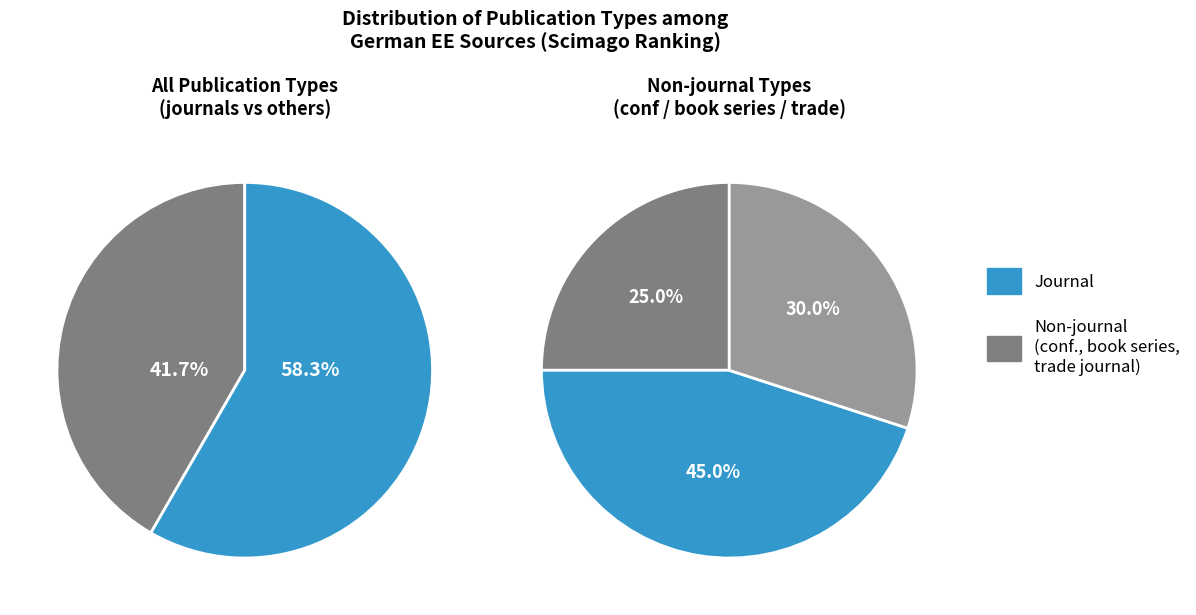

Is there any slice that represents more than half of the pie?

Yes